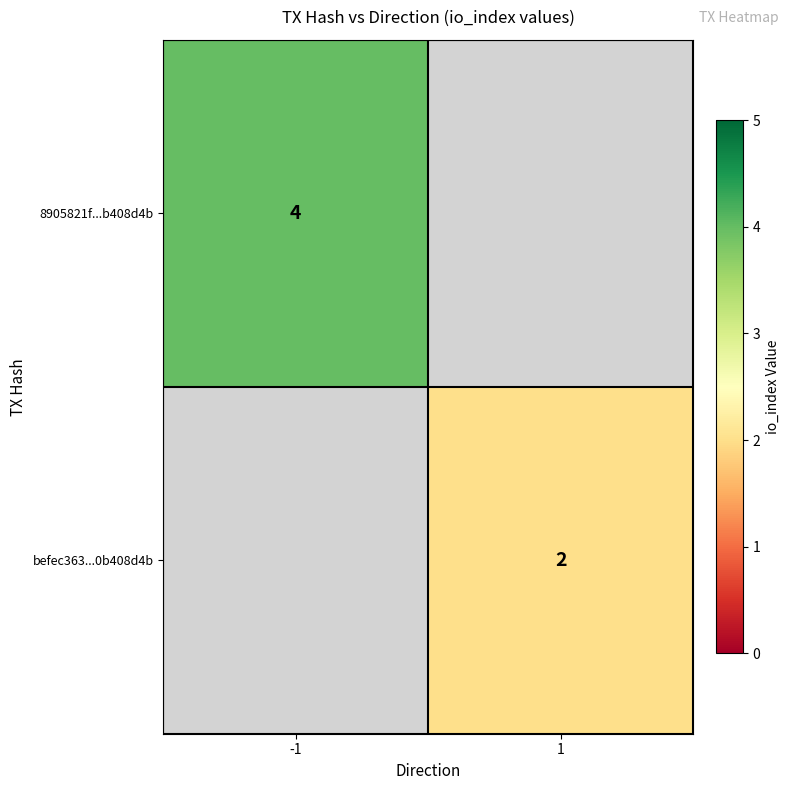

The 8905821f...b408d4b series shows 4 at -1. True or false?

True